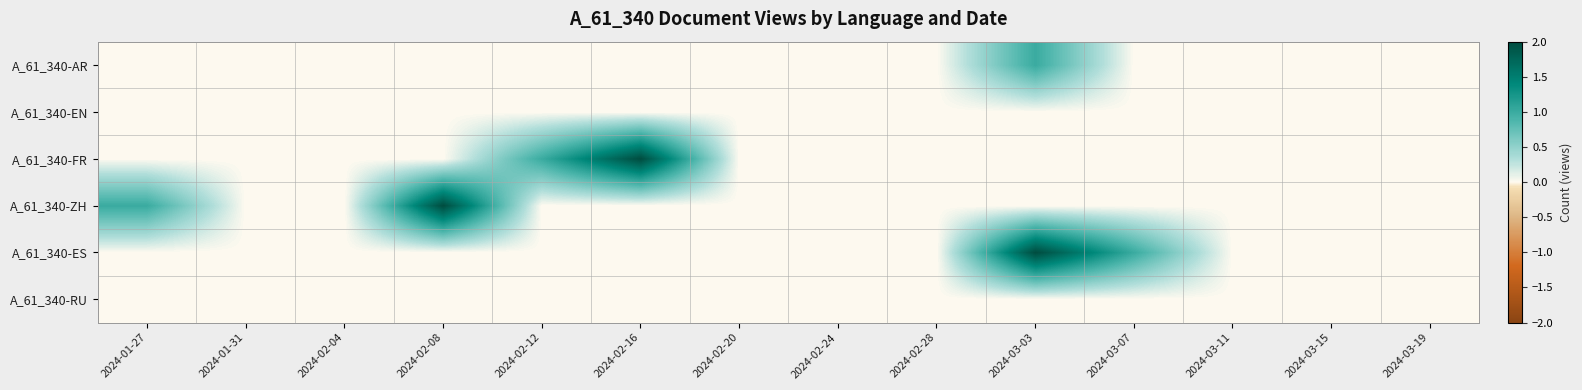

What is the greatest value displayed?

2